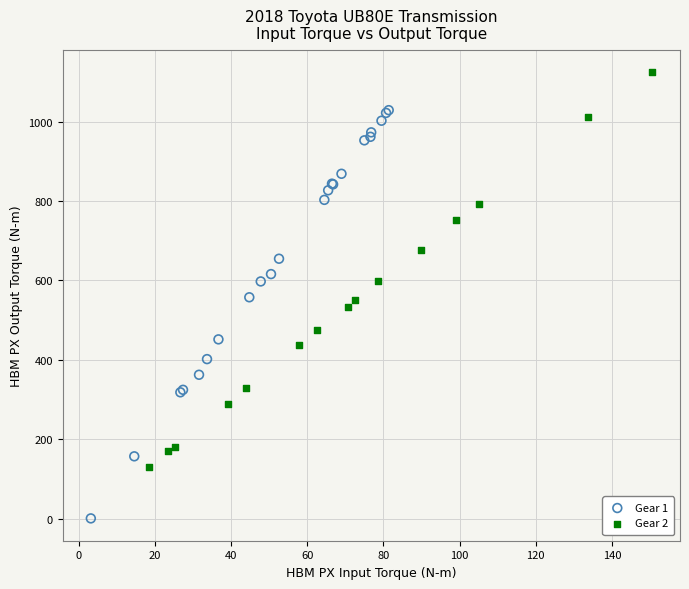

Which series reaches the maximum Y coordinate?

Gear 2